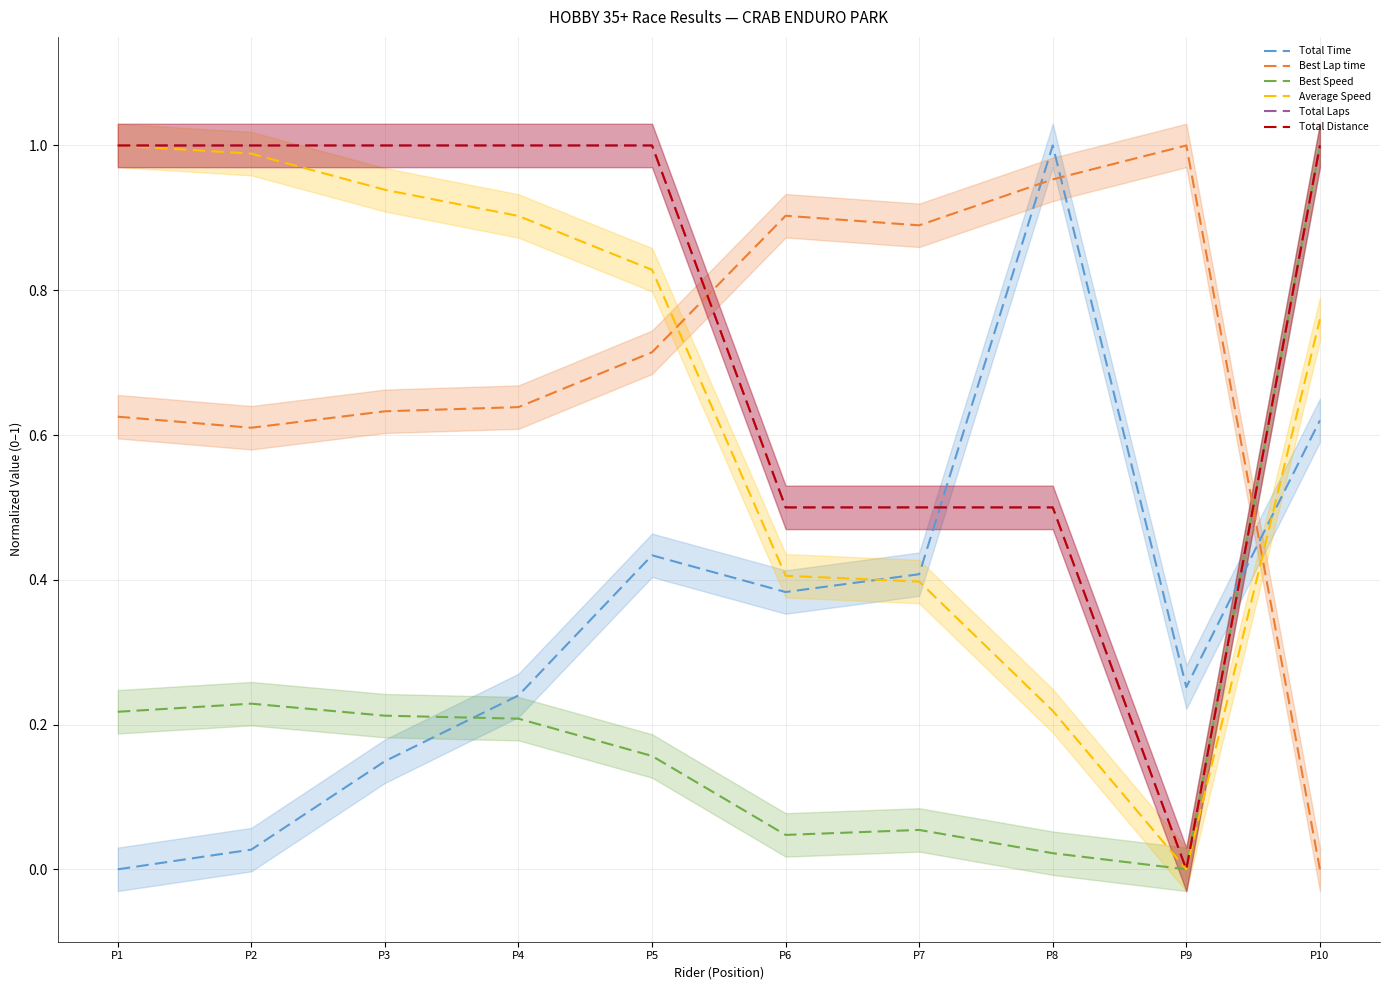

True or false: Best Lap time and Total Time intersect in this chart.

True